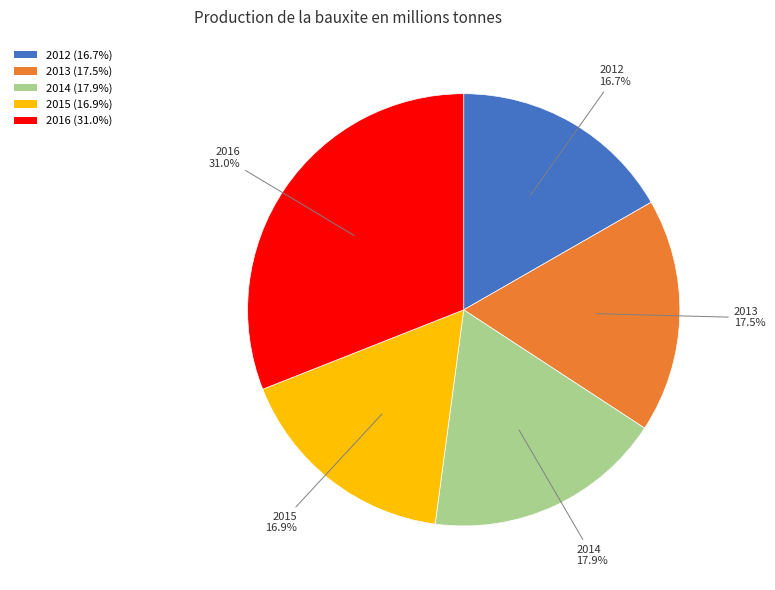

Combined, what portion of the pie is 2012 and 2016?

47.7%